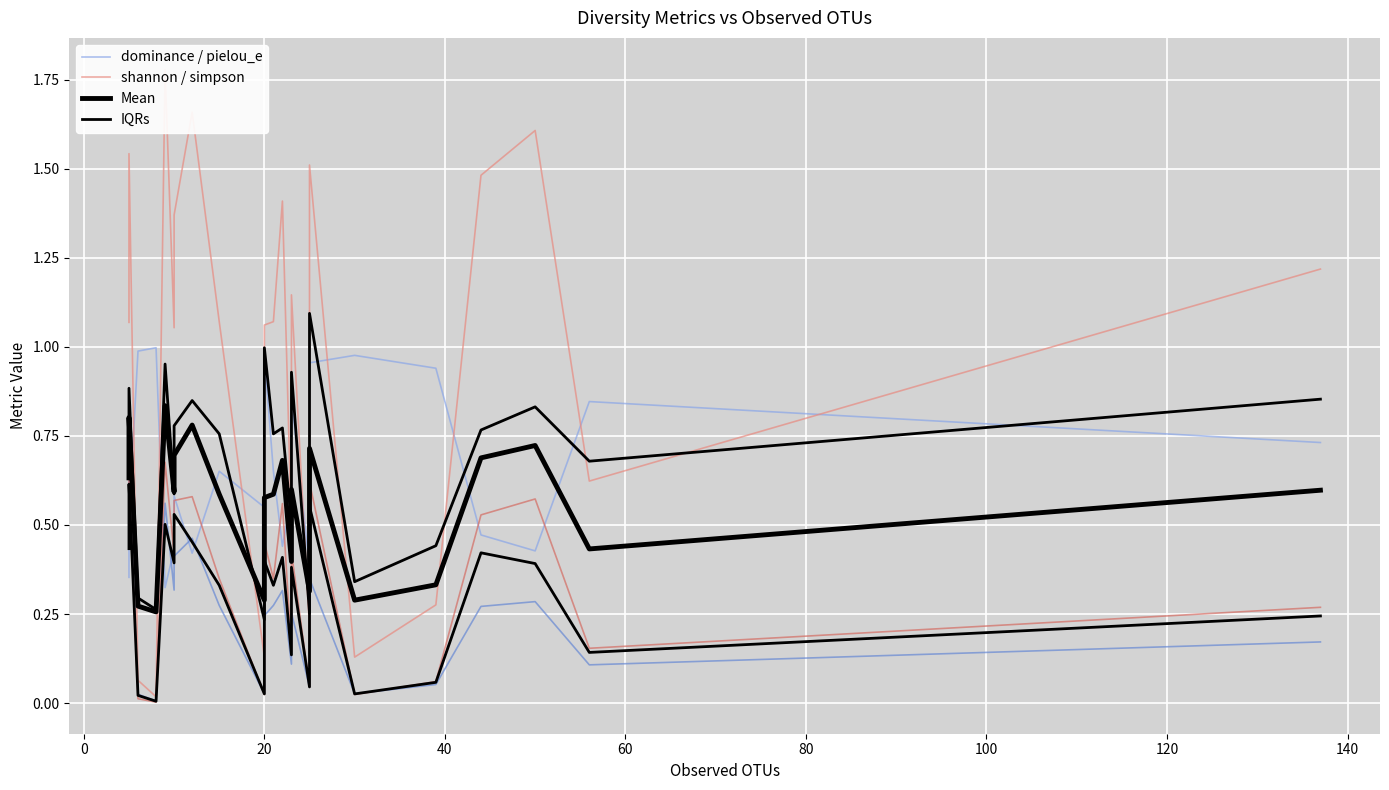

How many times do Mean and shannon / simpson cross each other?

8